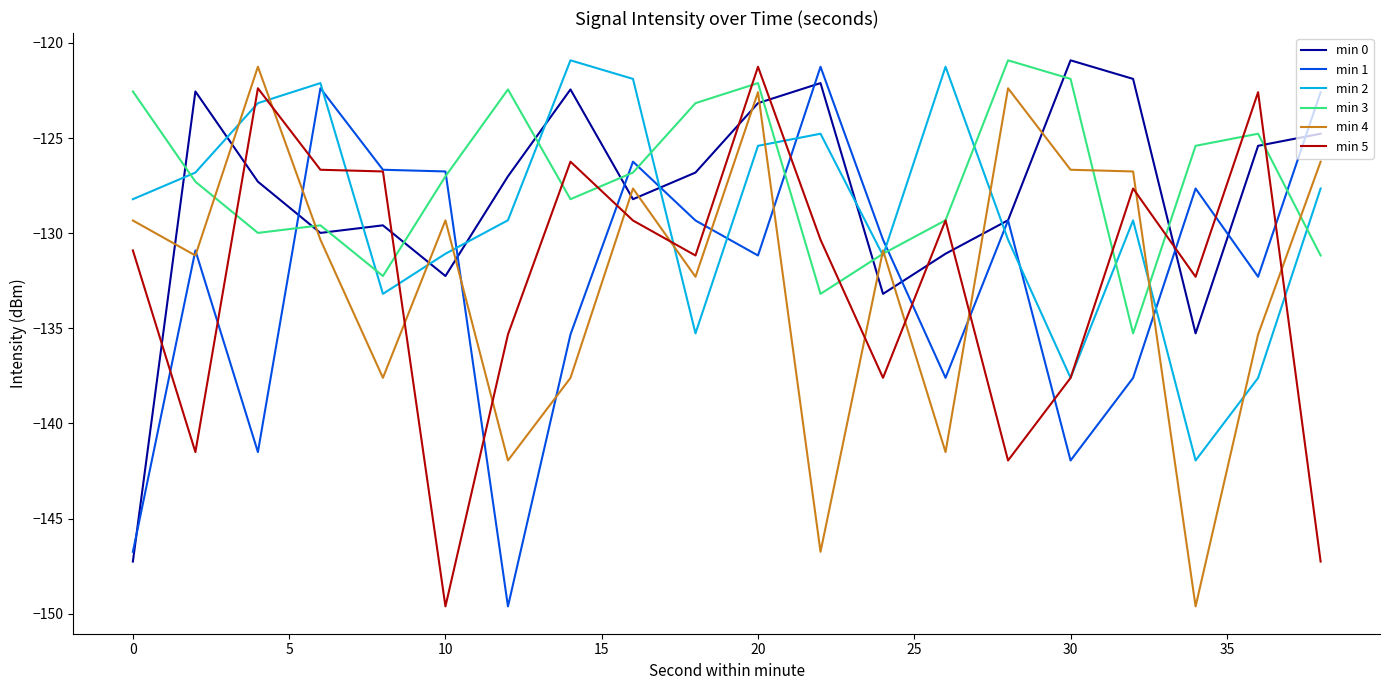

What is the highest value of the min 5 series?

-121.3